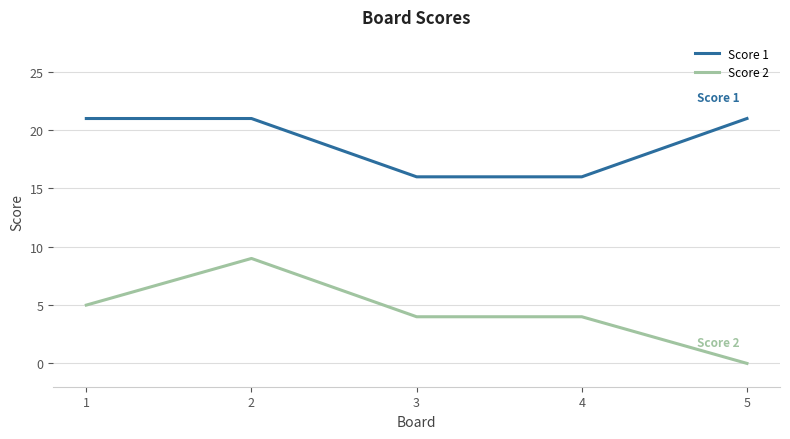

True or false: Score 1 and Score 2 cross at least once.

False